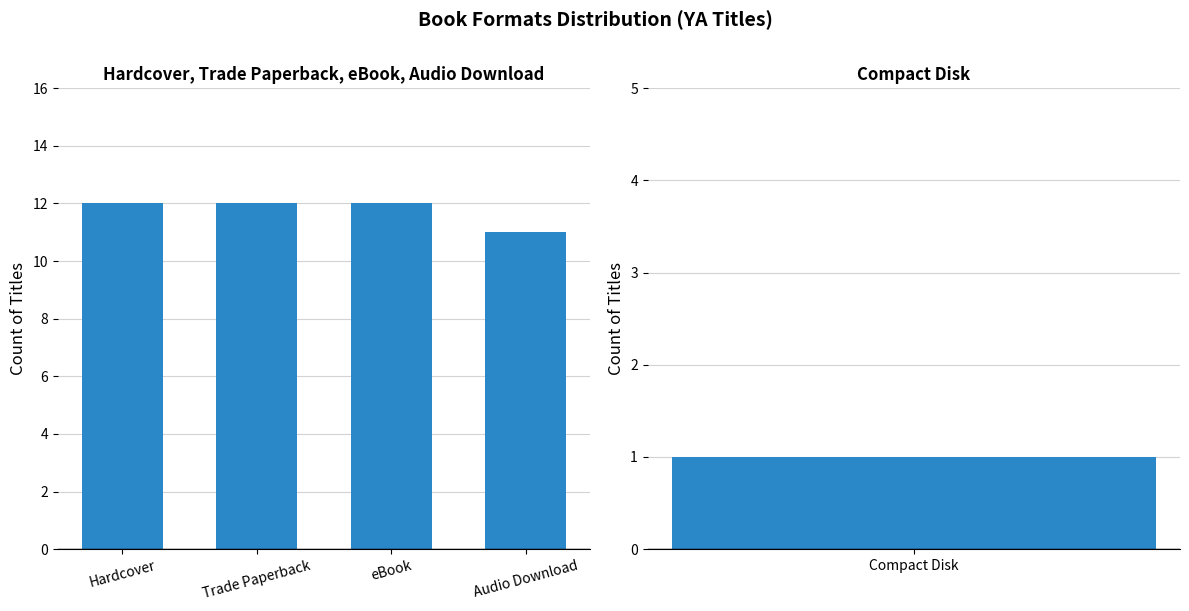

Count the values in the range 12 to 13.

3